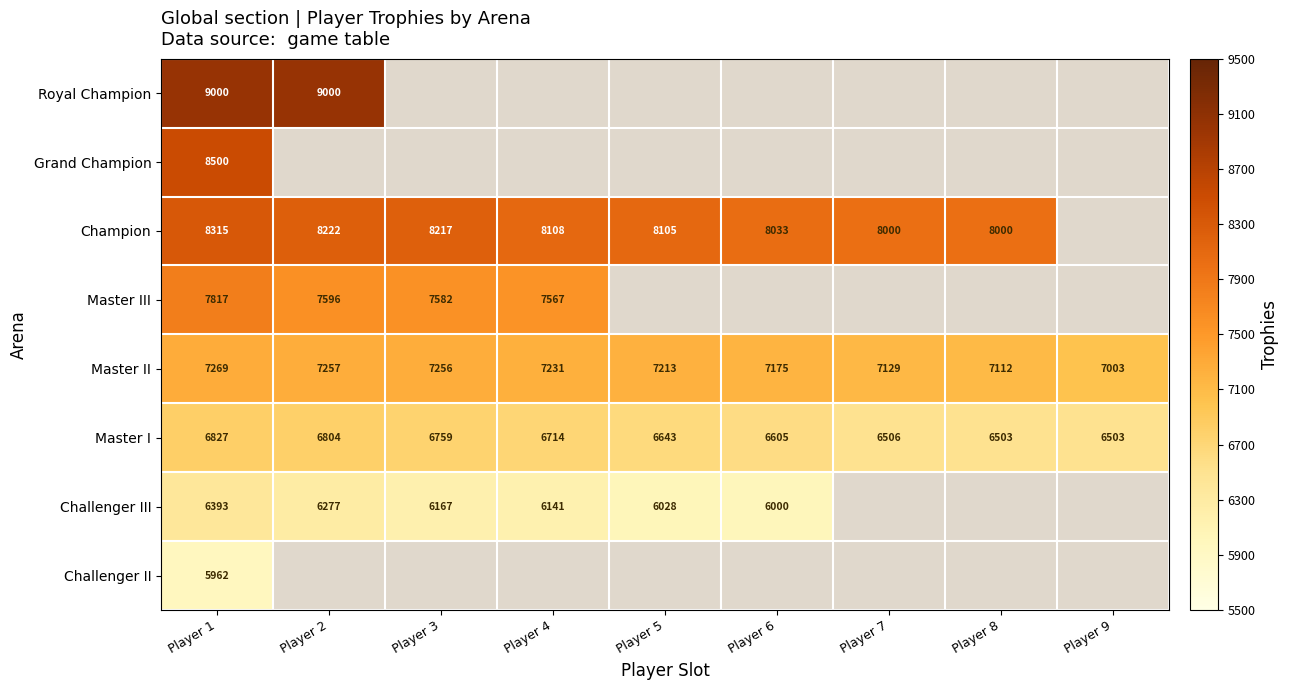

How many categories are shown in the chart?

9